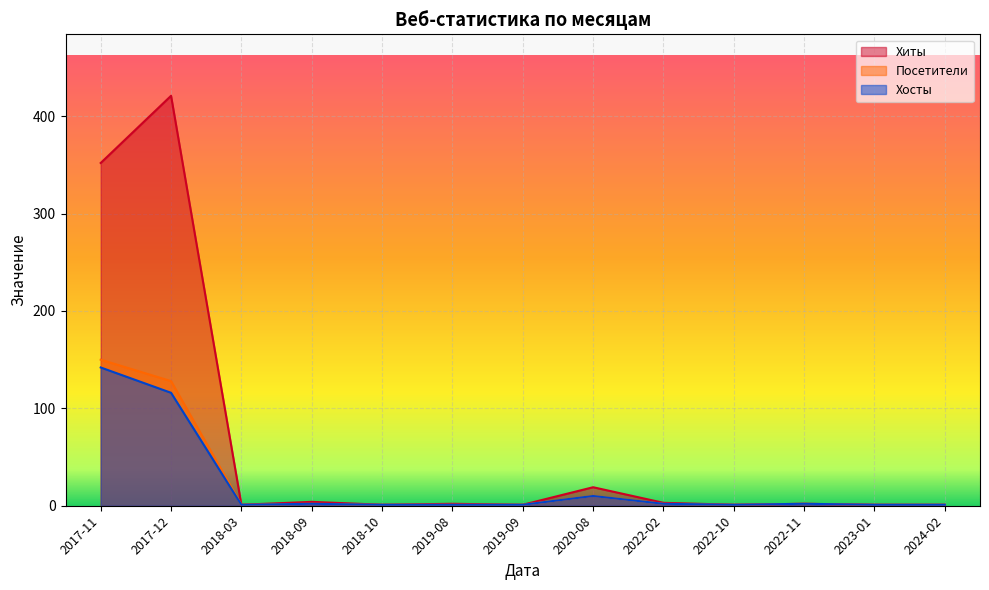

What is the total value across all series at 2022-10?

3